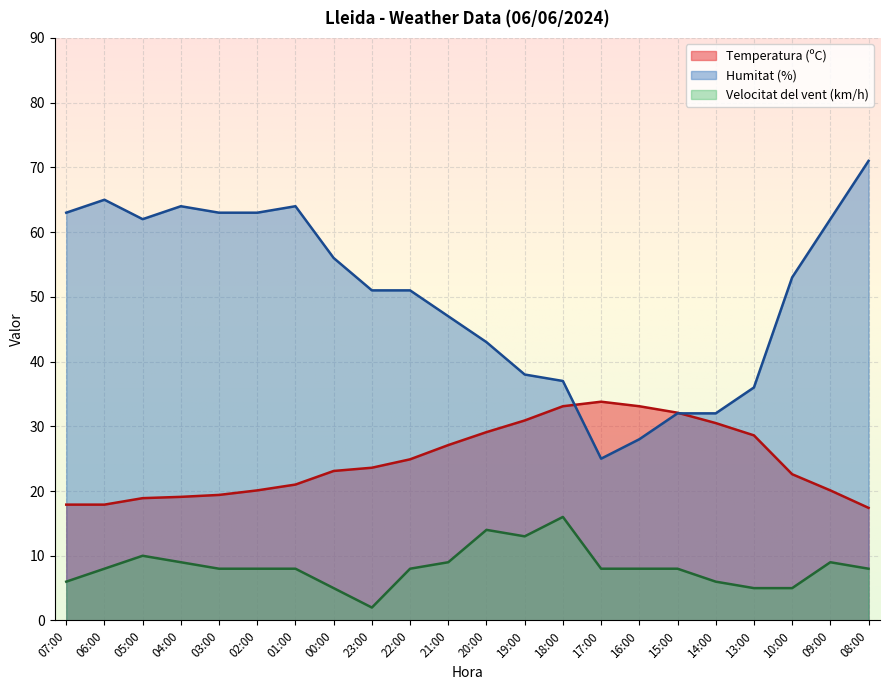

The value of Velocitat del vent (km/h) at 18:00 is 16.0. True or false?

True